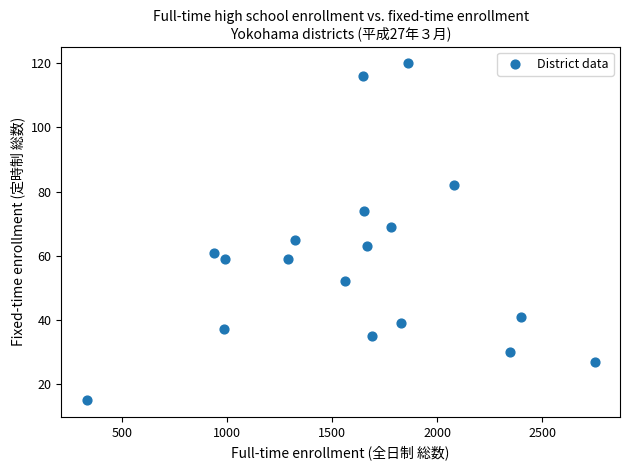

What is the range of X values (max minus min)?

2417